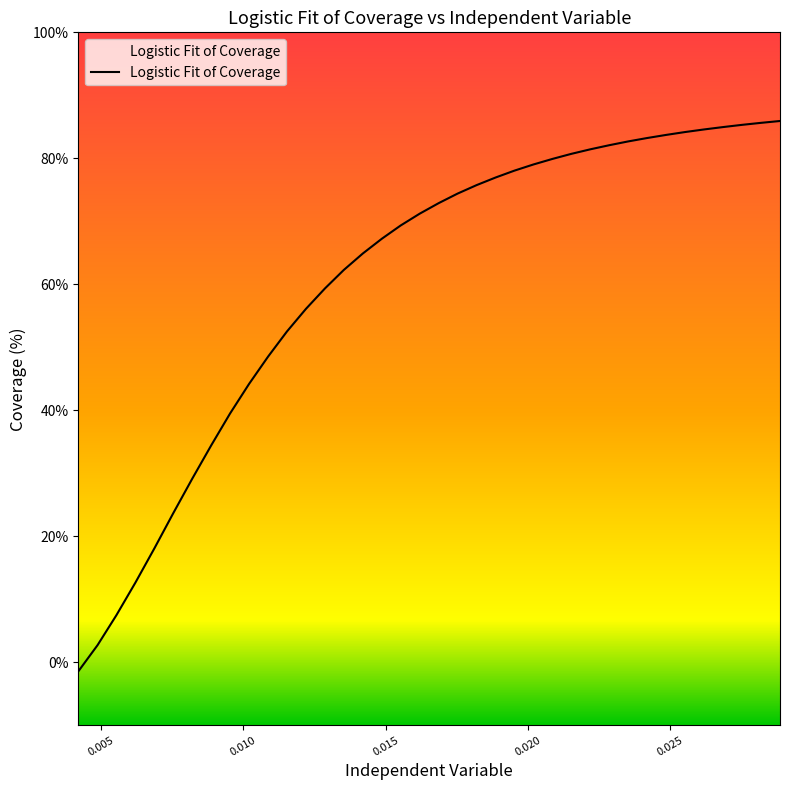

What is the maximum value shown in the chart?

85.9